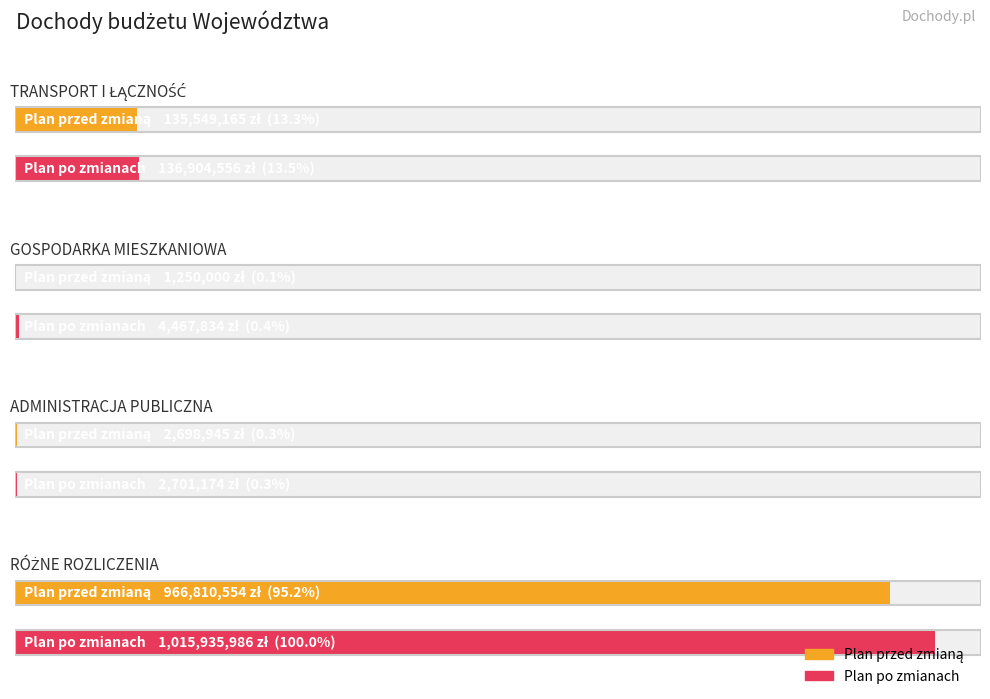

Which series has the largest range (max minus min)?

Plan po zmianach